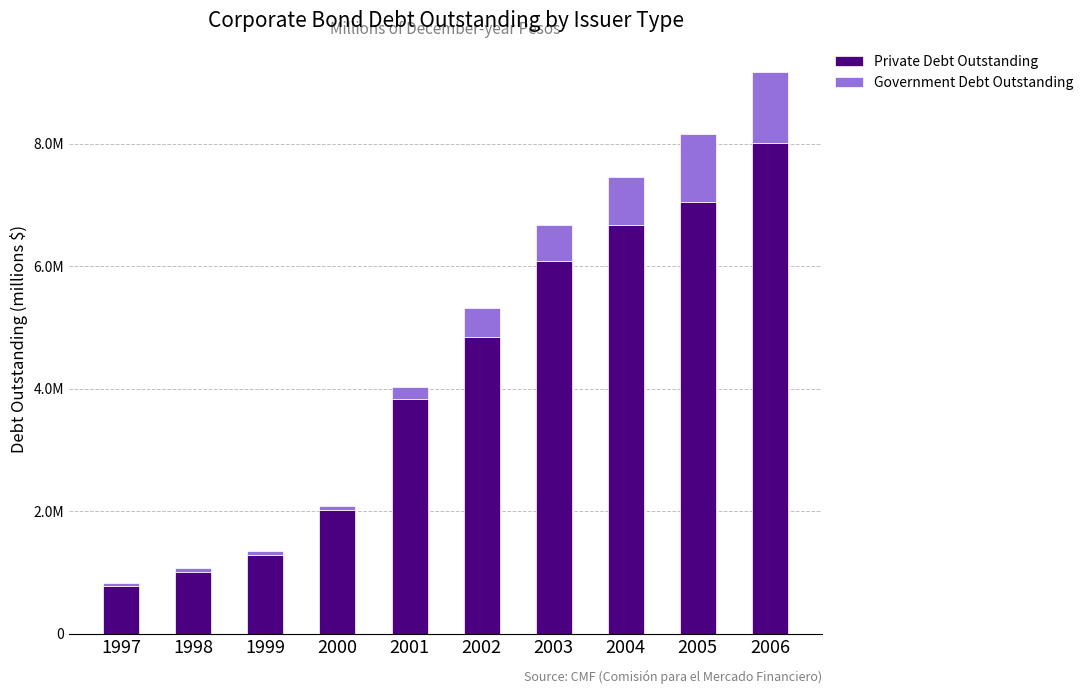

List the series in order of their peak value, highest first.

Private Debt Outstanding, Government Debt Outstanding